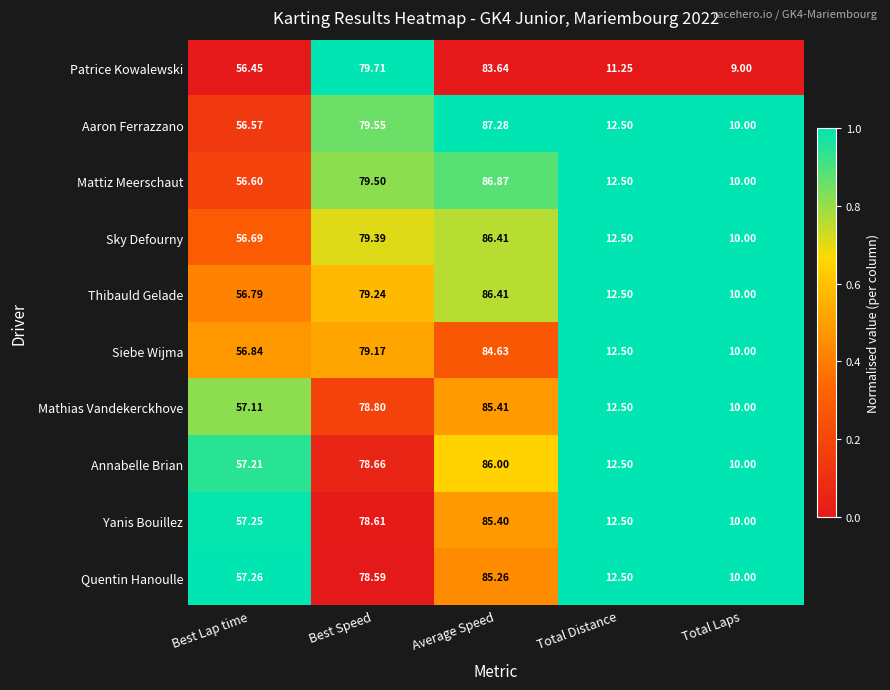

What is the maximum value shown in the chart?

87.3